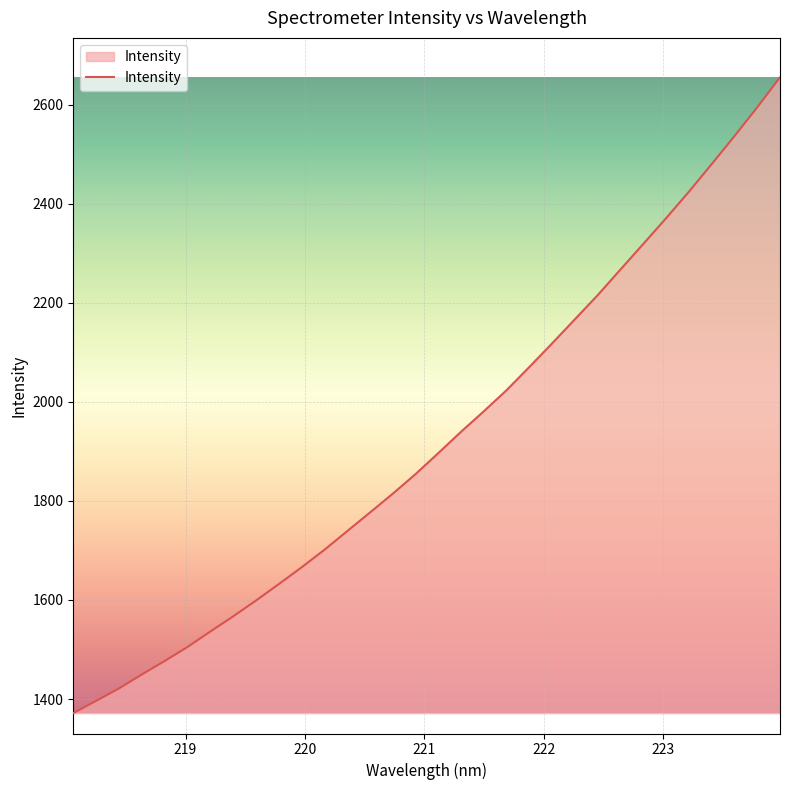

What is the difference between the maximum and minimum values?

1283.9